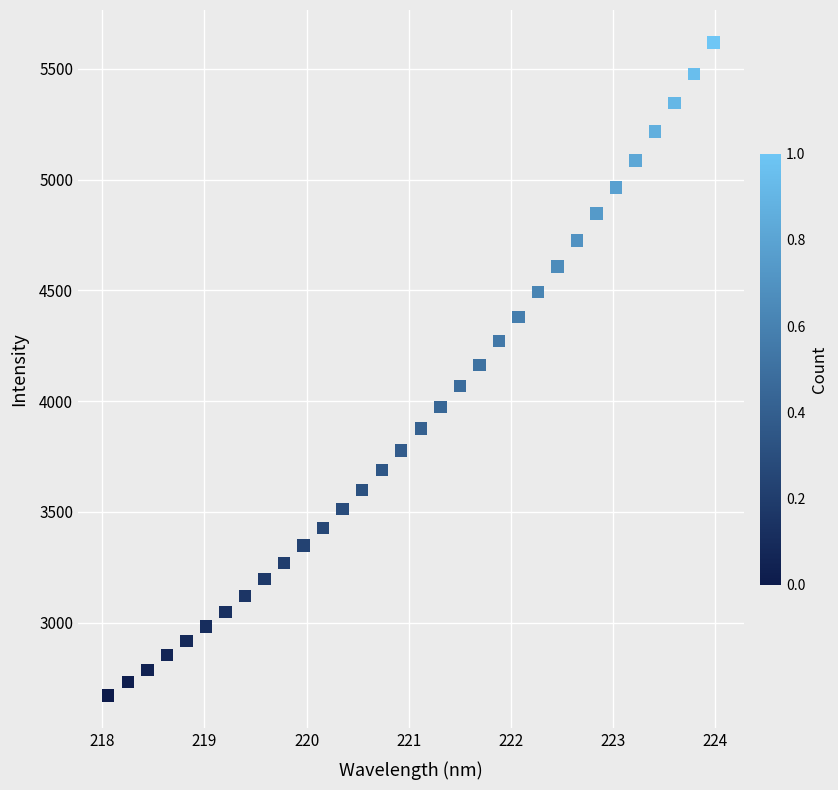

What is the range of X values (max minus min)?

5.9